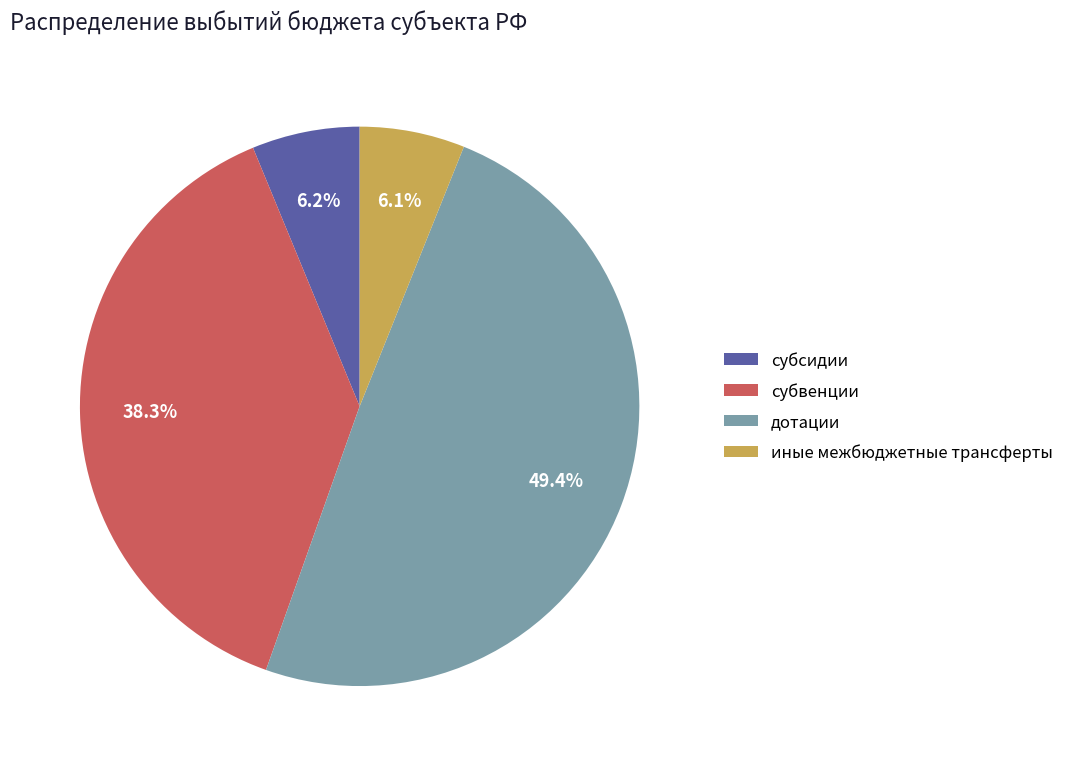

Count the number of slices in the pie.

4